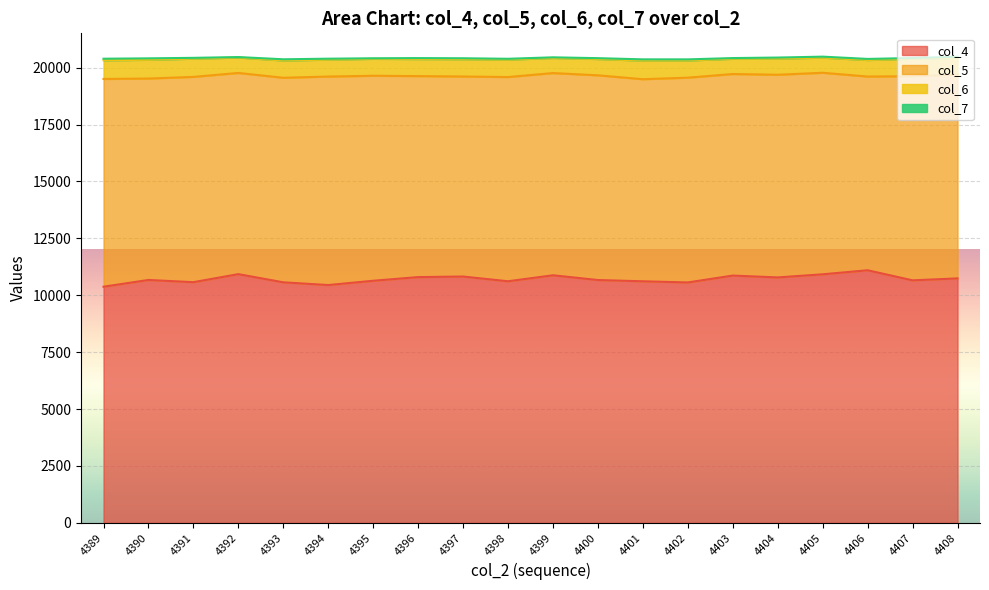

Between 4394 and 4389, which is larger?

4394